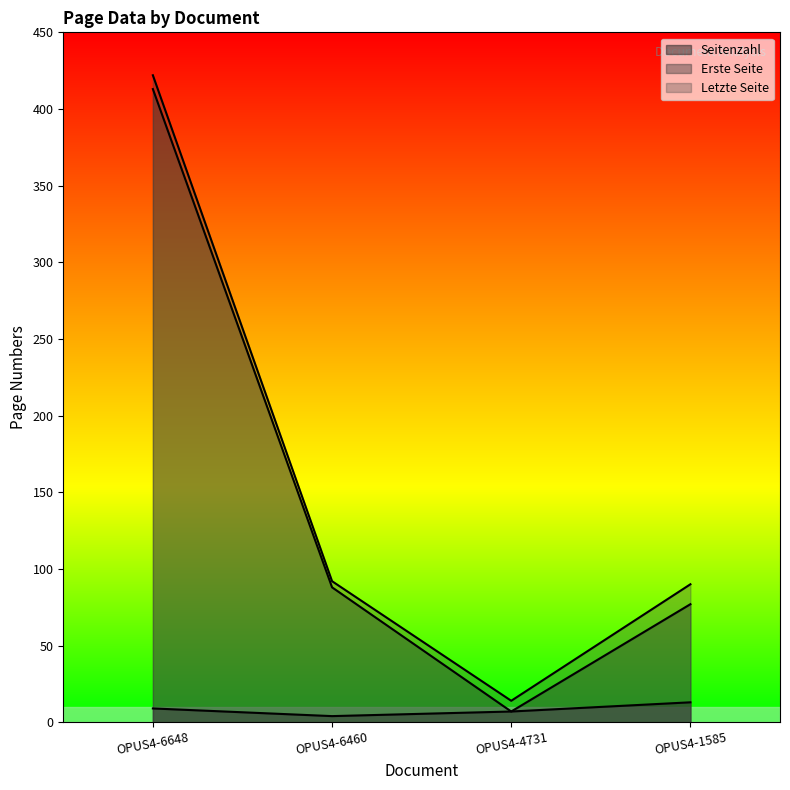

True or false: Erste Seite and Seitenzahl intersect in this chart.

False